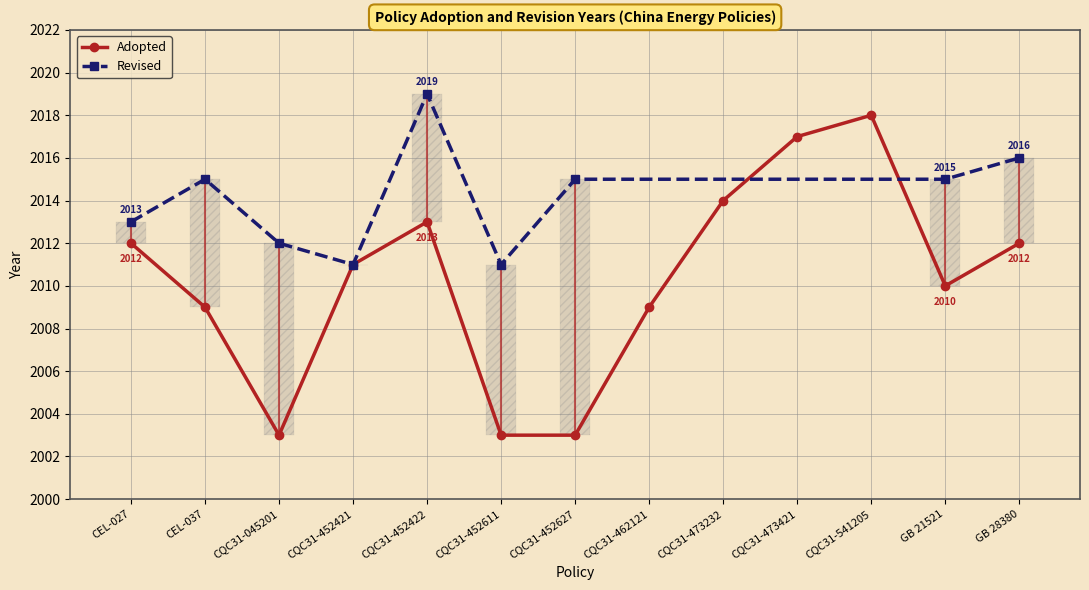

Is it true that the value at CQC31-452611 is 2976?

False